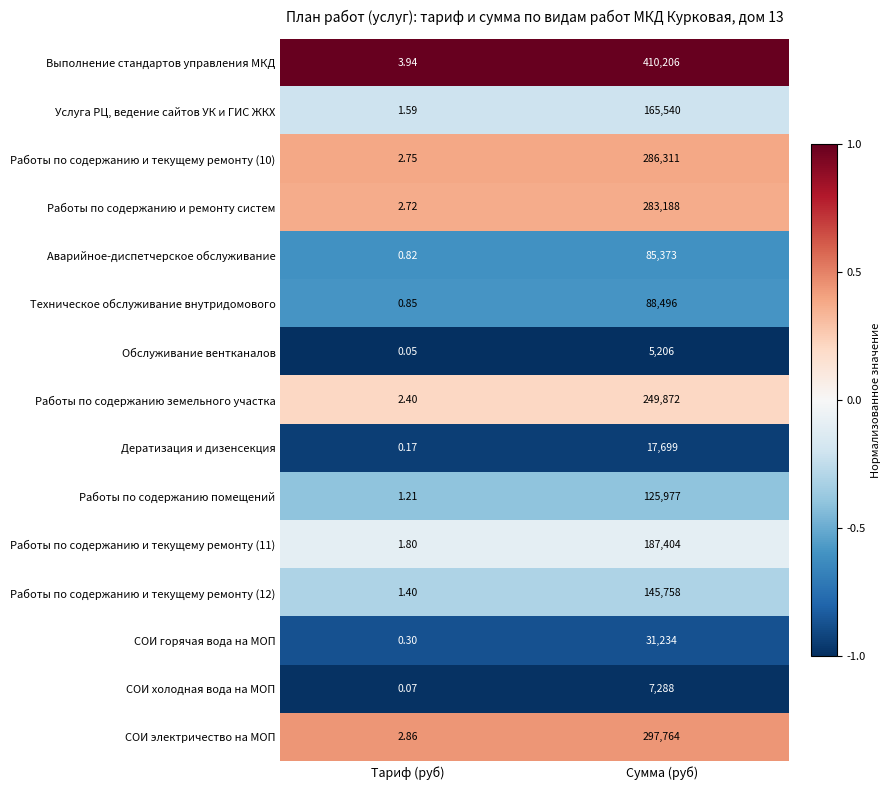

Which series changed the most between Тариф (руб) and Сумма (руб)?

Выполнение стандартов управления МКД